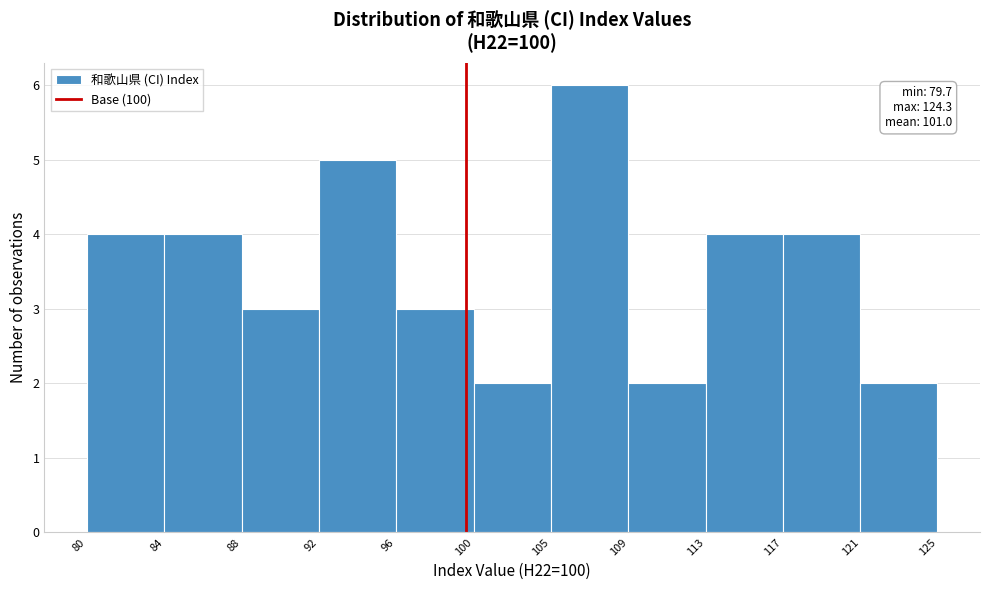

Over which range of the x-axis is the bar tallest?

105 to 109